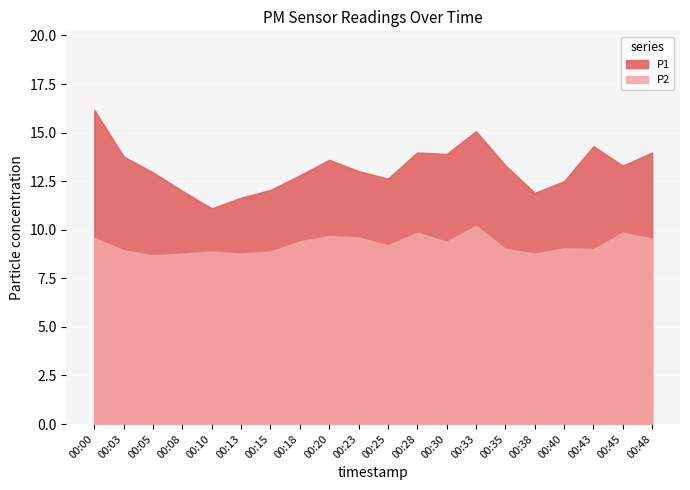

What is the spread (max minus min) of values at 00:18?

3.4